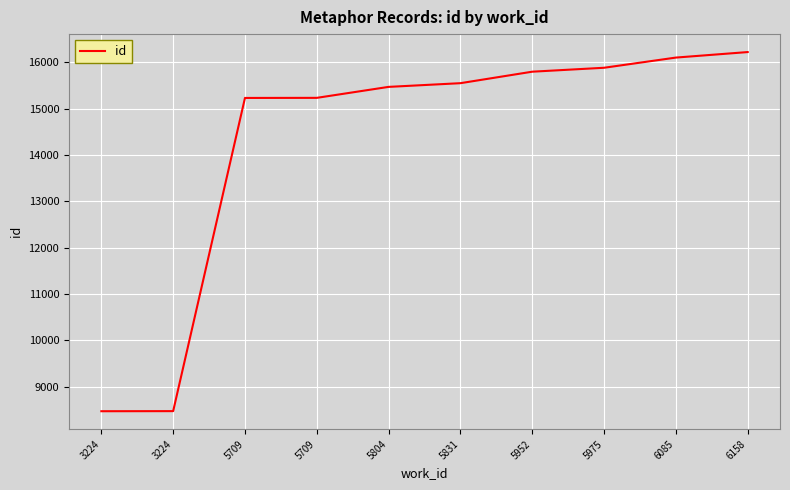

How many lines are shown in the chart?

1